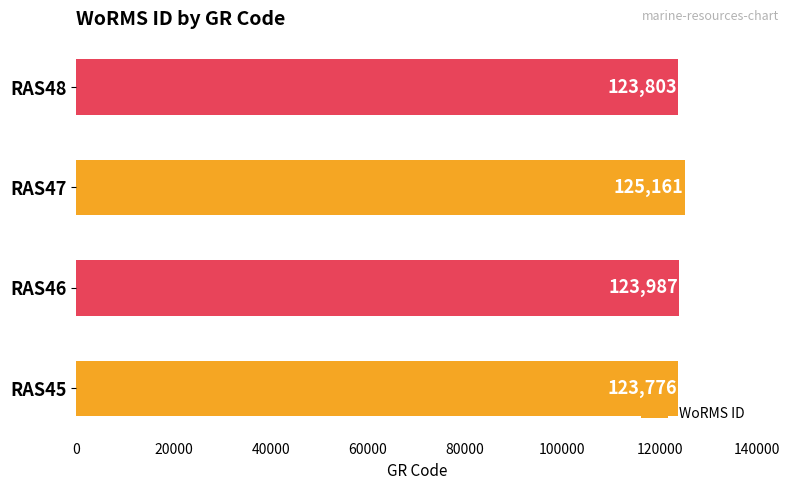

What is the smallest value displayed?

123776